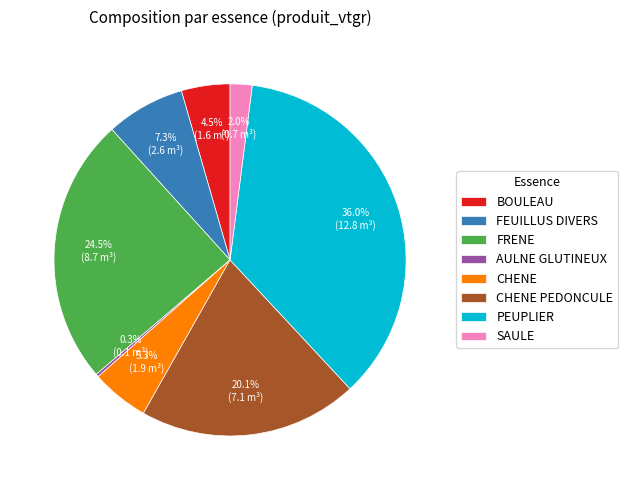

Does FRENE represent more than half of the total?

No